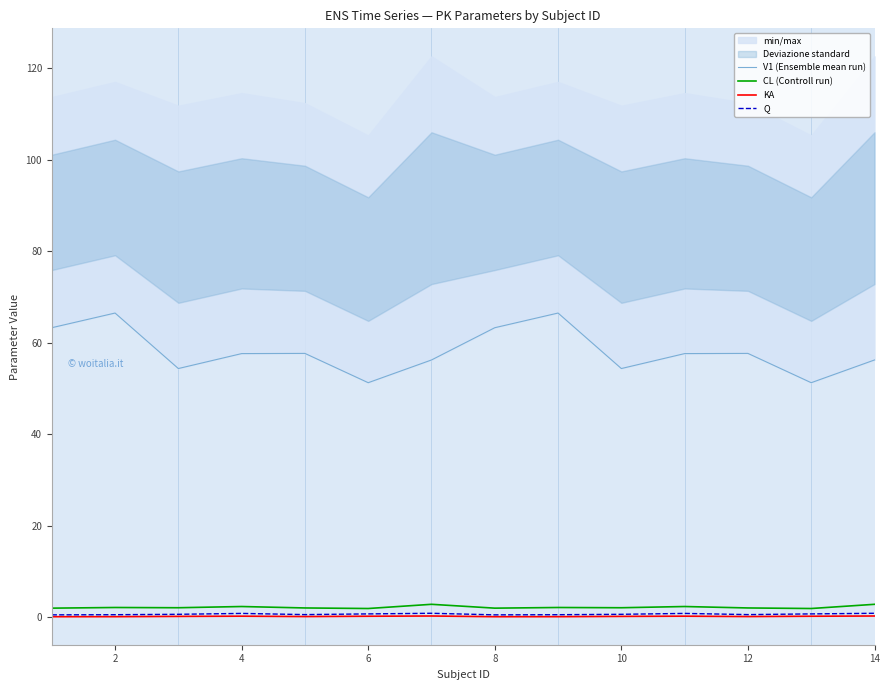

True or false: KA has a value of 0.3 at 14.

True